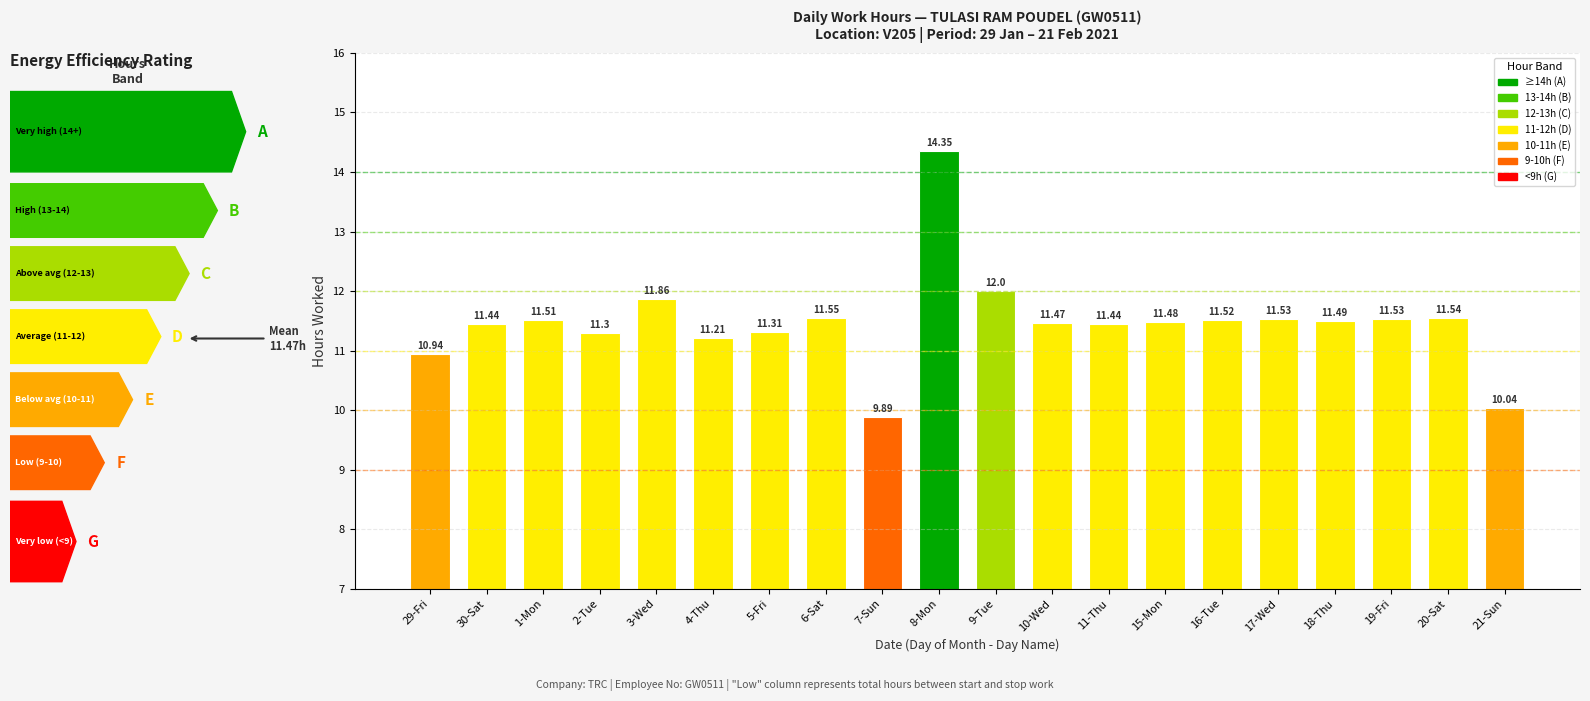

What is the change in value from 3-Wed to 17-Wed?

-0.3